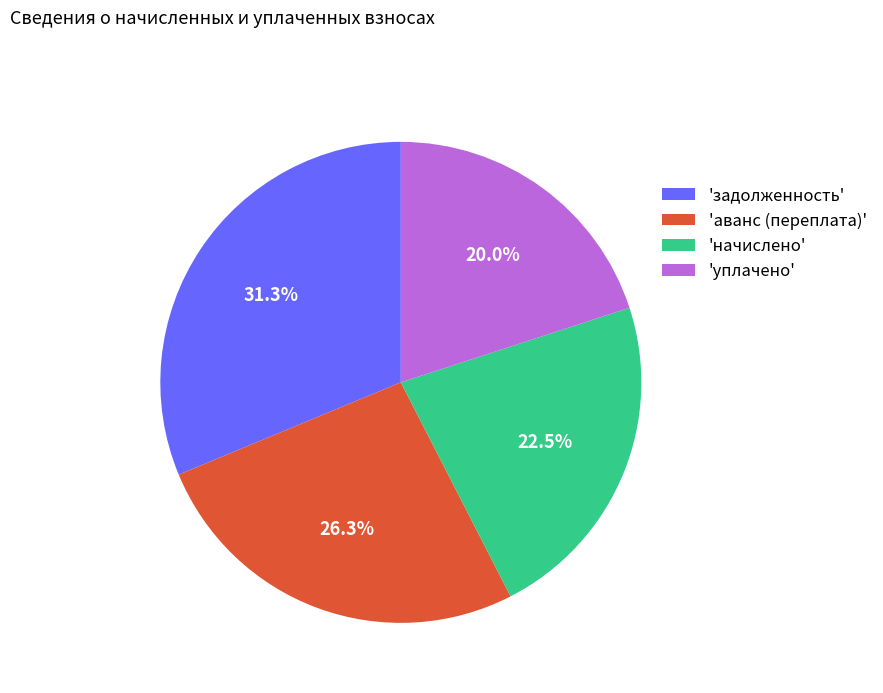

Rank the categories by value from highest to lowest.

'задолженность', 'аванс (переплата)', 'начислено', 'уплачено'